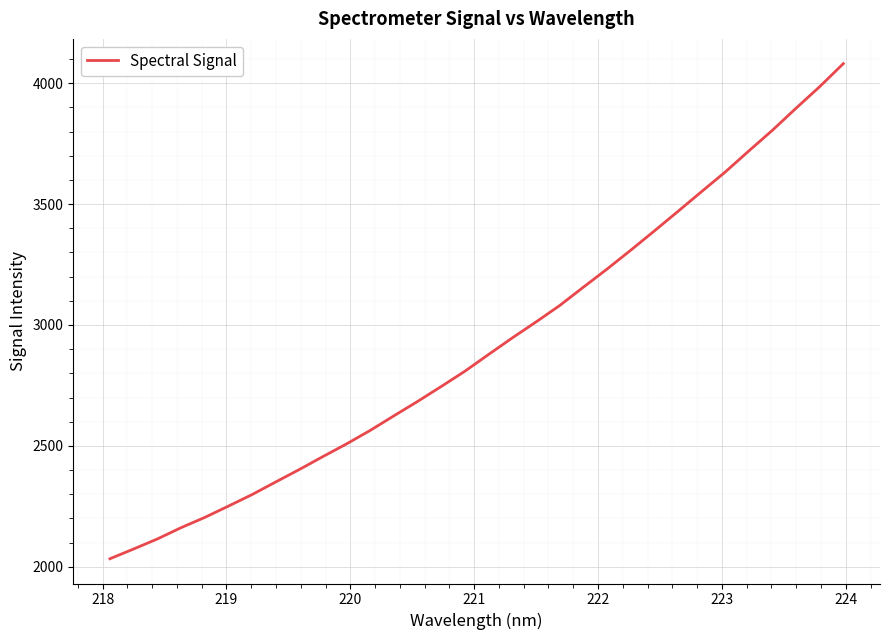

What is the maximum value shown in the chart?

4081.4